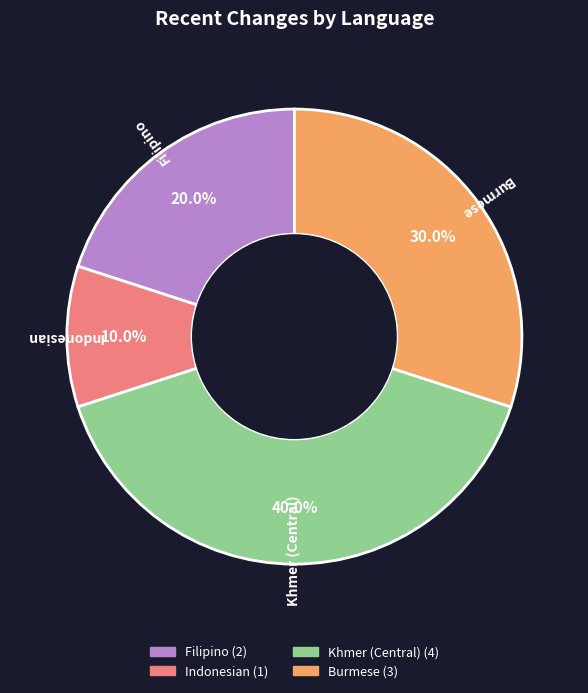

To the nearest percent, what is the difference between the largest and smallest slice percentages?

30%